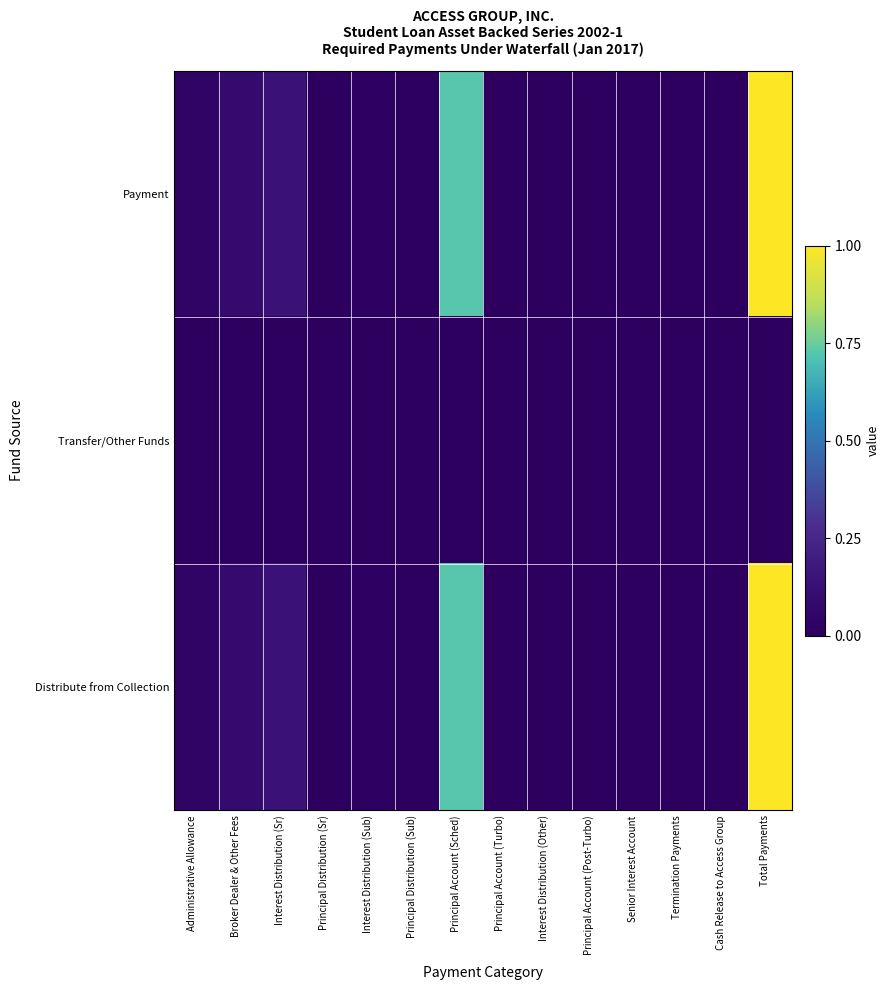

Rank the series at Principal Account (Sched) from lowest to highest value.

Transfer/Other Funds, Payment, Distribute from Collection